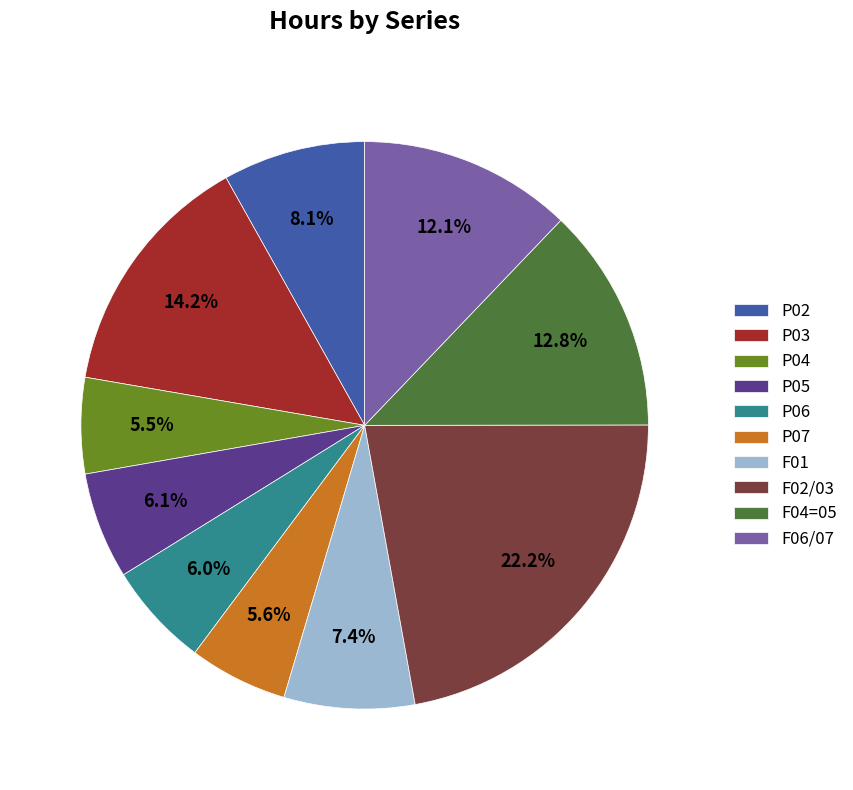

Combined, what portion of the pie is P03 and P02?

22.3%